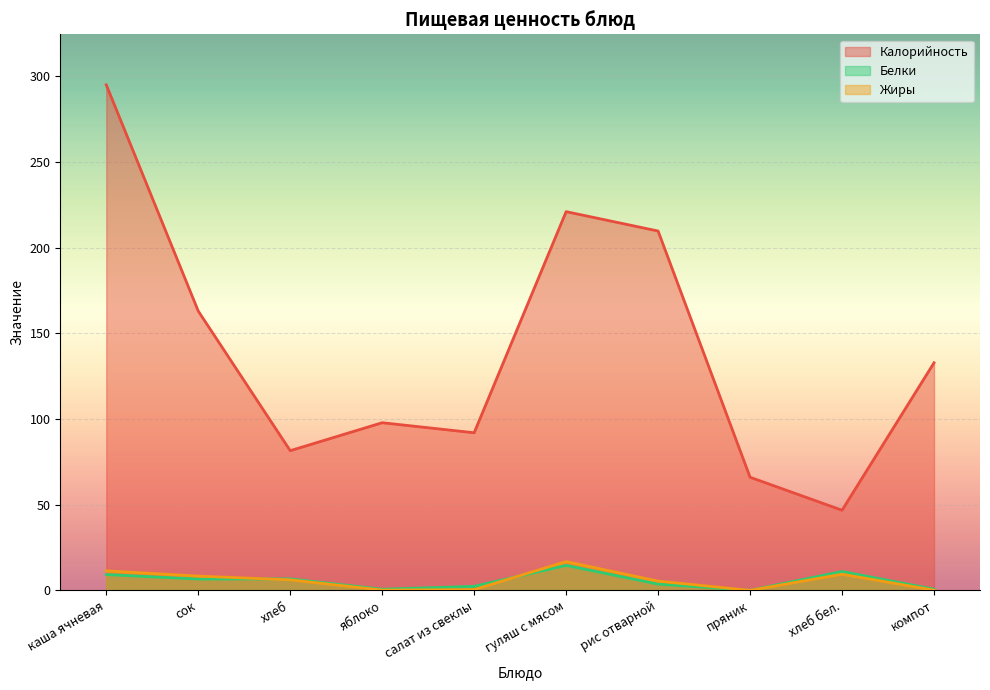

Reading left to right, transcribe all the data shown in this chart.

Калорийность: 295.0	163.0	81.5	97.8	92.0	221.0	209.7	66.0	46.8	132.8
Белки: 9.2	6.6	6.7	0.6	2.3	14.6	3.6	0.0	11.0	0.7
Жиры: 11.4	8.3	6.1	0.1	0.4	16.8	5.4	0.0	9.4	0.1